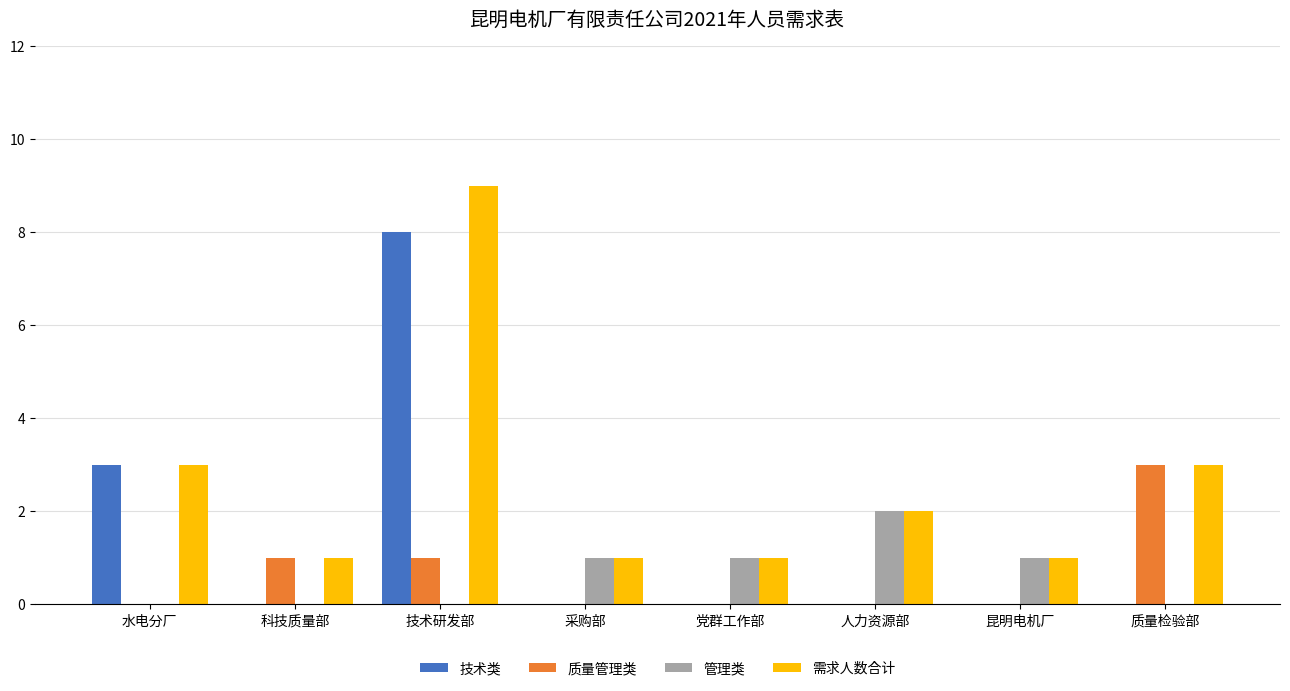

How many groups of bars are there?

8